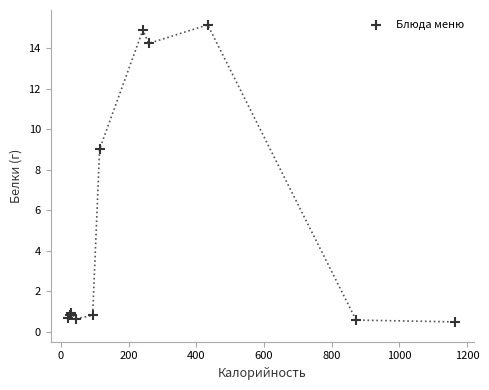

What Y value in the scatter plot is closest to 7?

9.0